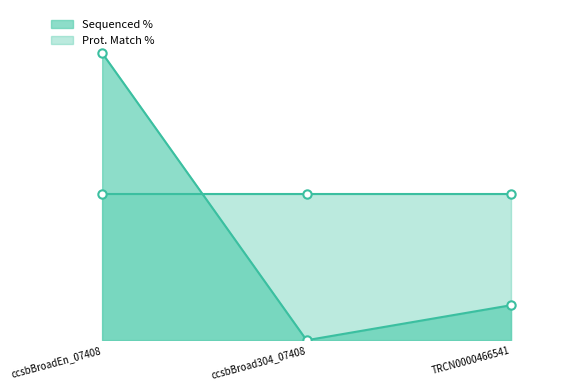

What is the label of the 2nd point from the right?

ccsbBroad304_07408